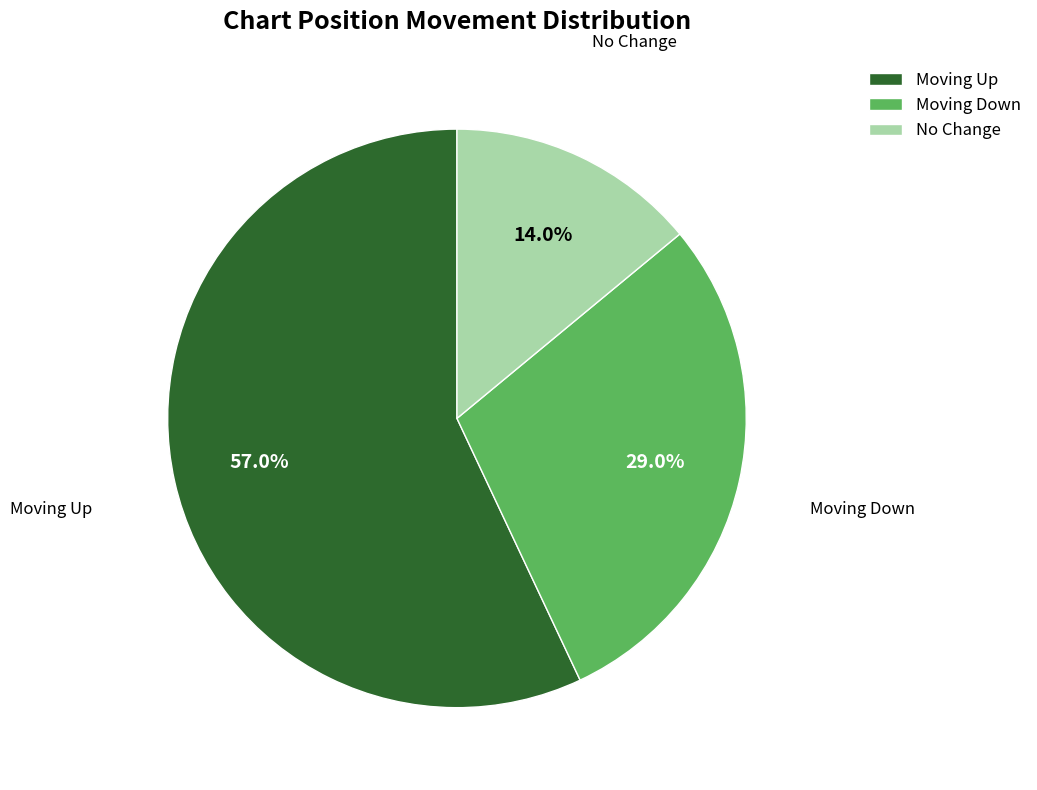

What is the majority slice?

Moving Up